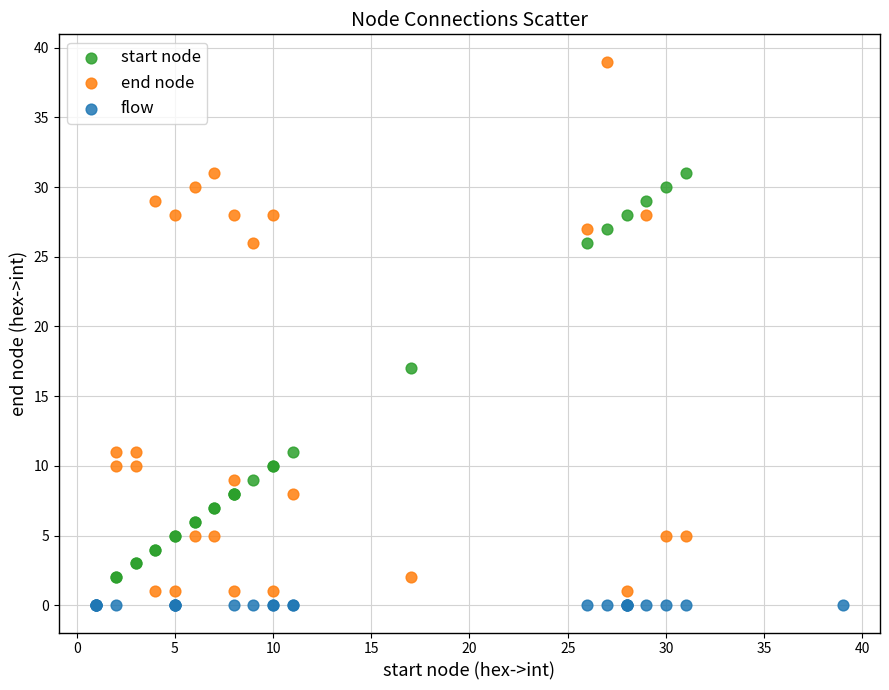

Which series reaches the maximum Y coordinate?

end node